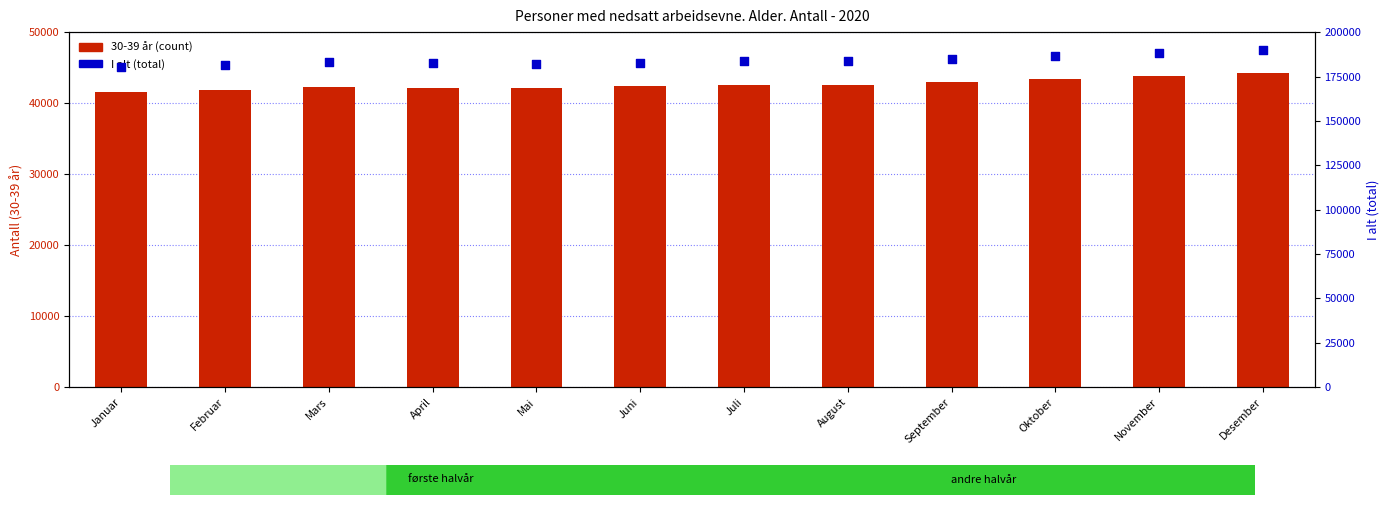

Which series has the largest Y range (max minus min)?

I alt